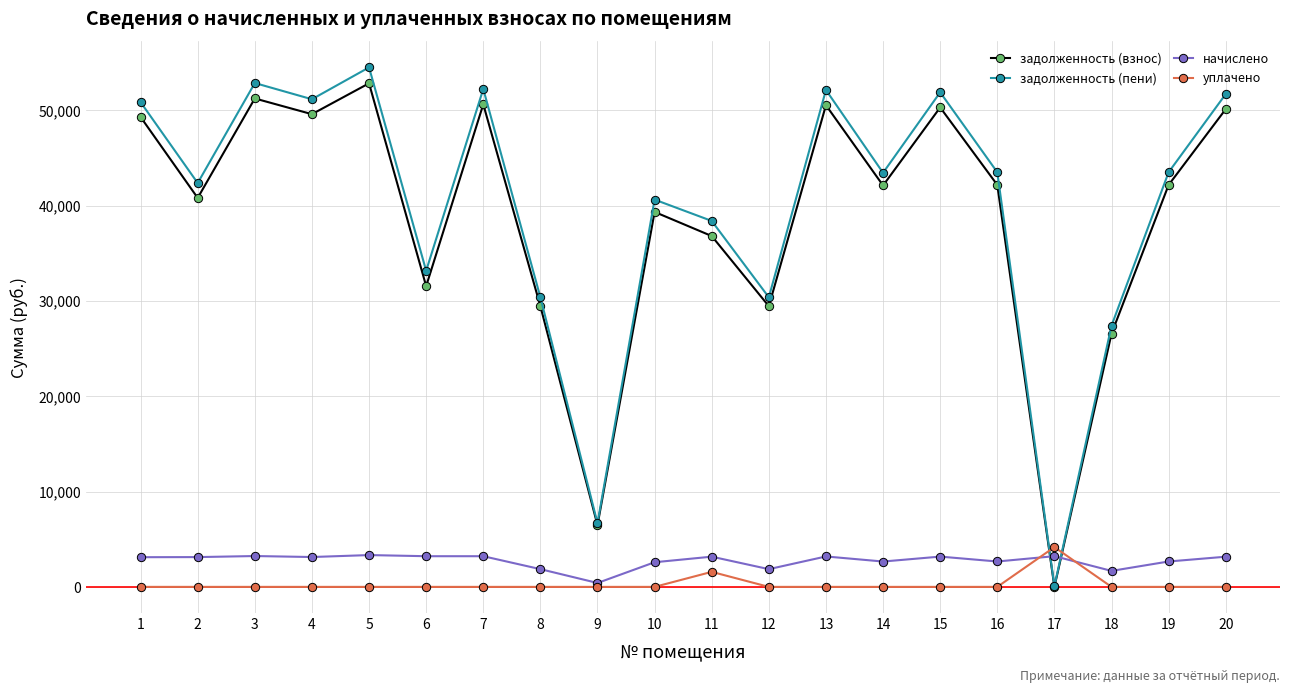

Which series ends up on top after the final intersection of задолженность (взнос) and начислено?

задолженность (взнос)